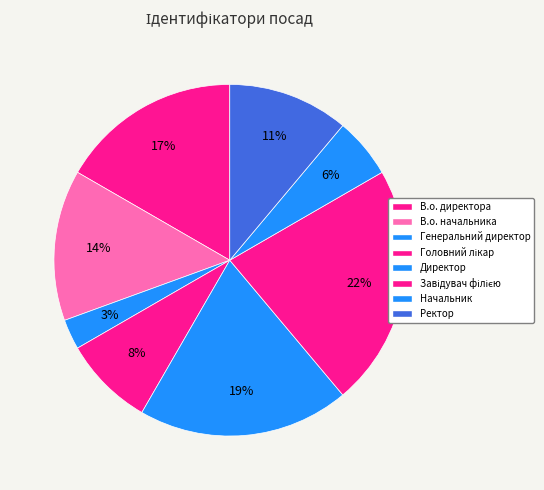

How many slices are in this pie chart?

8